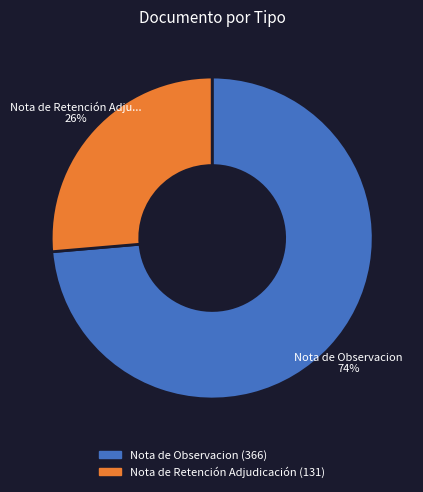

Is there a majority slice in this chart?

Yes